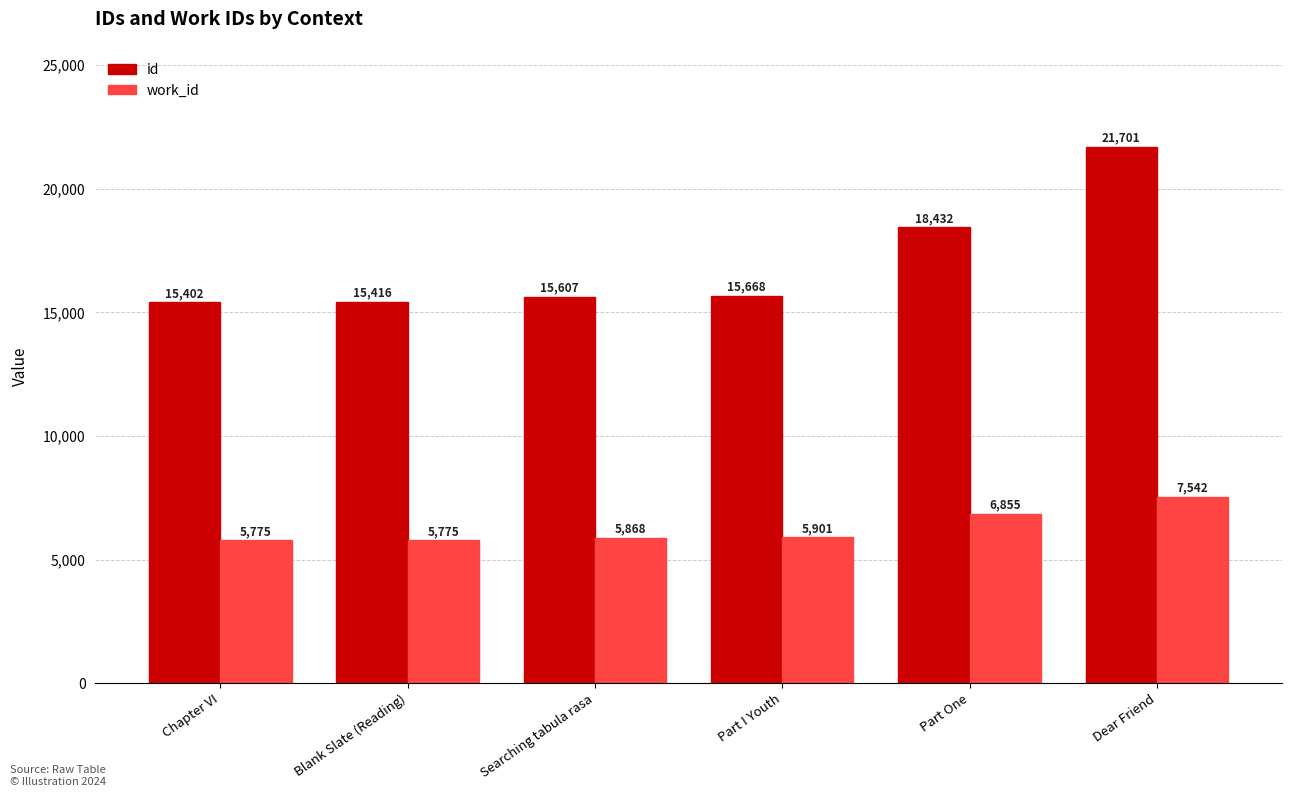

Reading right to left, list all the values displayed in this chart.

id: 21701	18432	15668	15607	15416	15402
work_id: 7542	6855	5901	5868	5775	5775